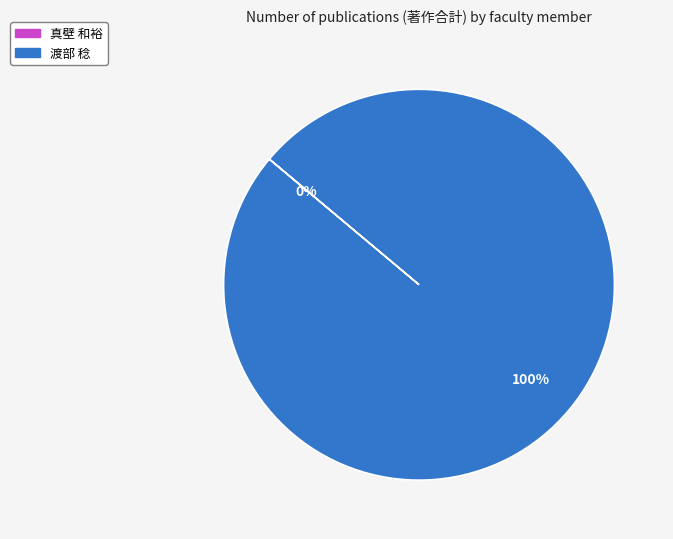

Which category accounts for the majority?

渡部 稔